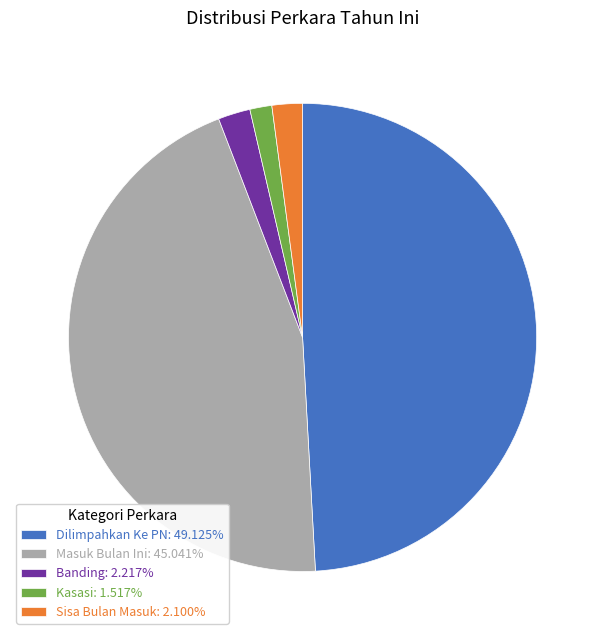

Is the sum of Sisa Bulan Masuk: 2.100% and Banding: 2.217% greater than half?

No